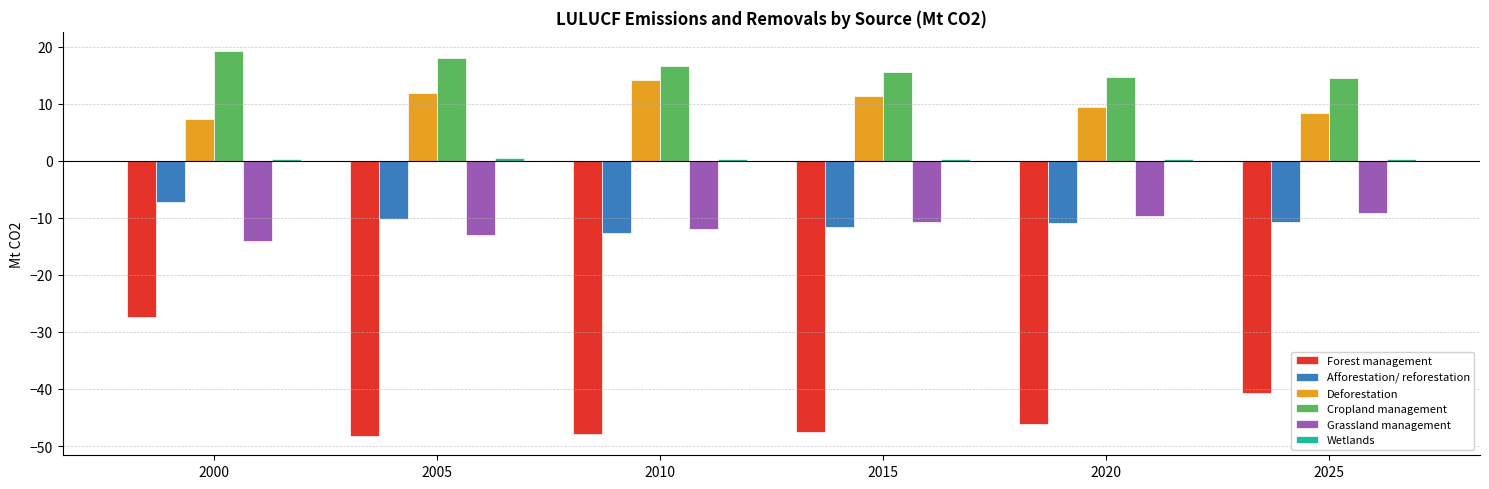

True or false: Grassland management has a value of -14.1 at 2000.

True